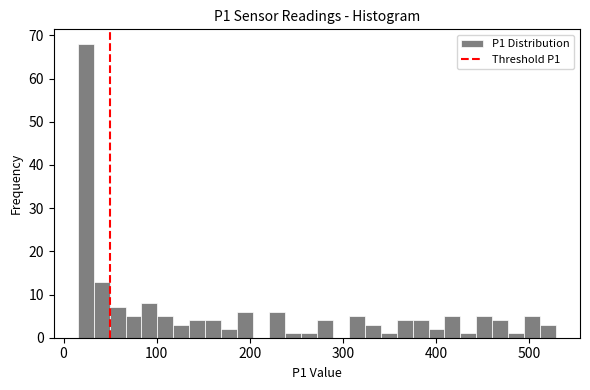

Around what value on the x-axis is the tallest bar? Give the approximate position of its centre, as read against the axis.

20